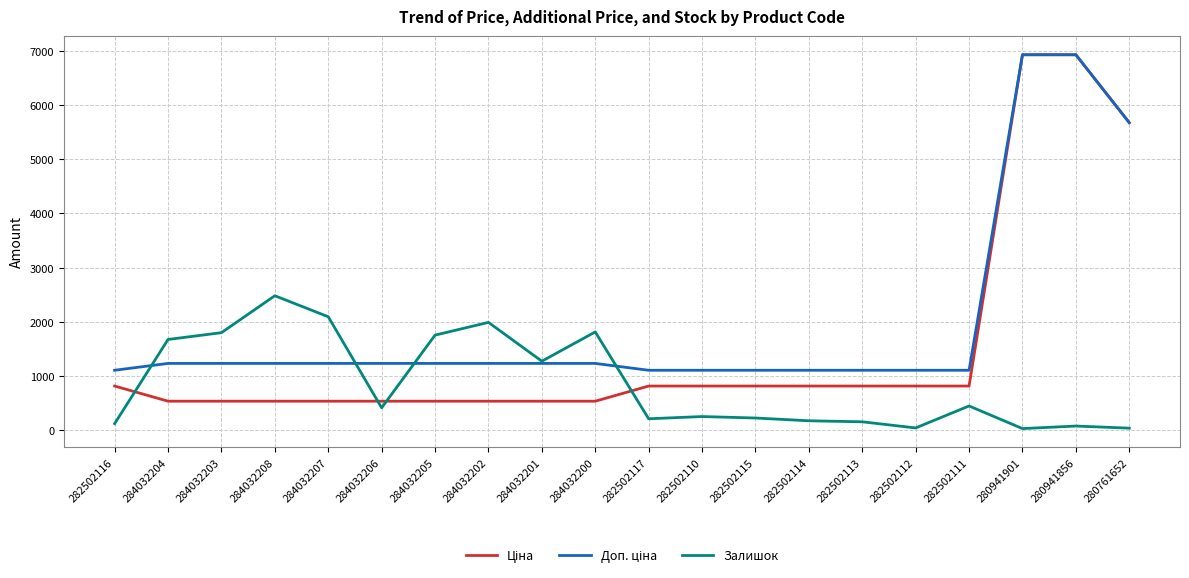

What is the difference between the highest and lowest values at 282502111?

658.2